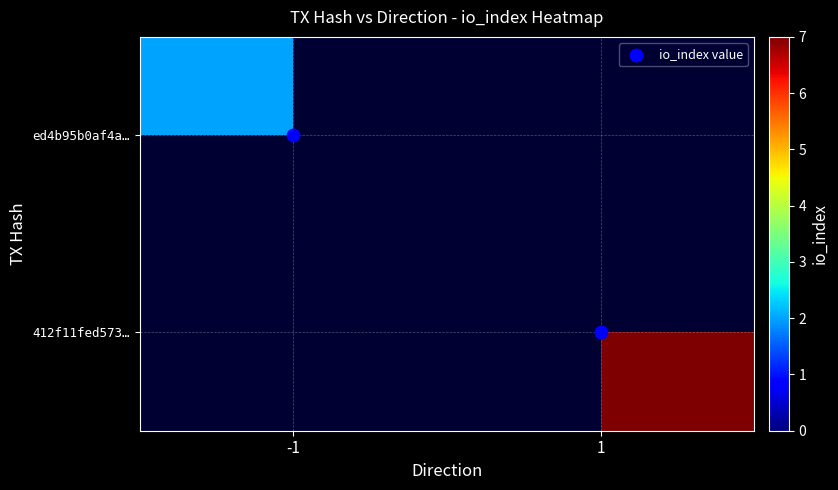

At -1, list the series in order from largest to smallest.

ed4b95b0af4a…, 412f11fed573…